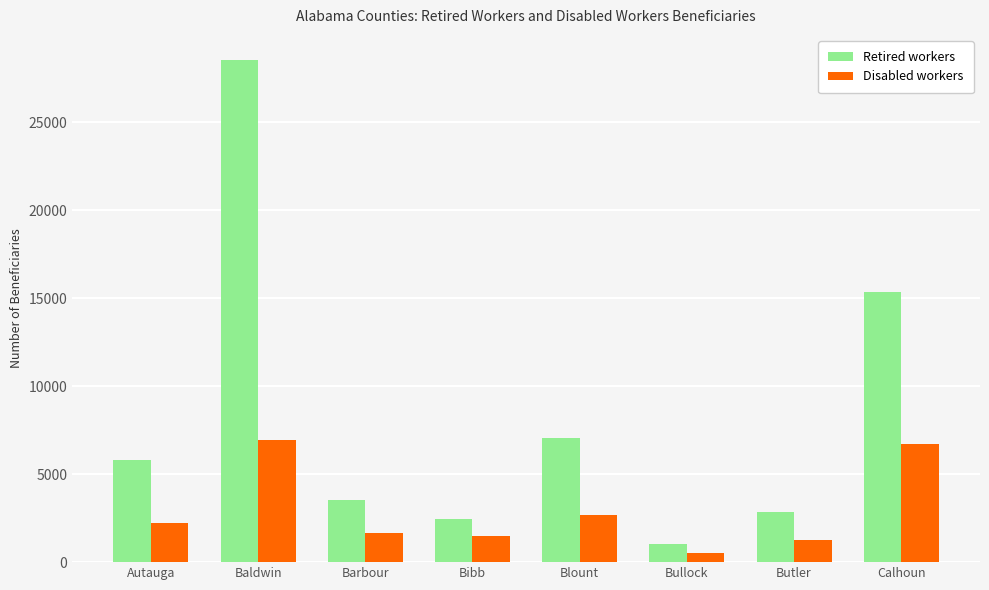

What is the value of the Disabled workers bar at the 2nd from the left?

6945